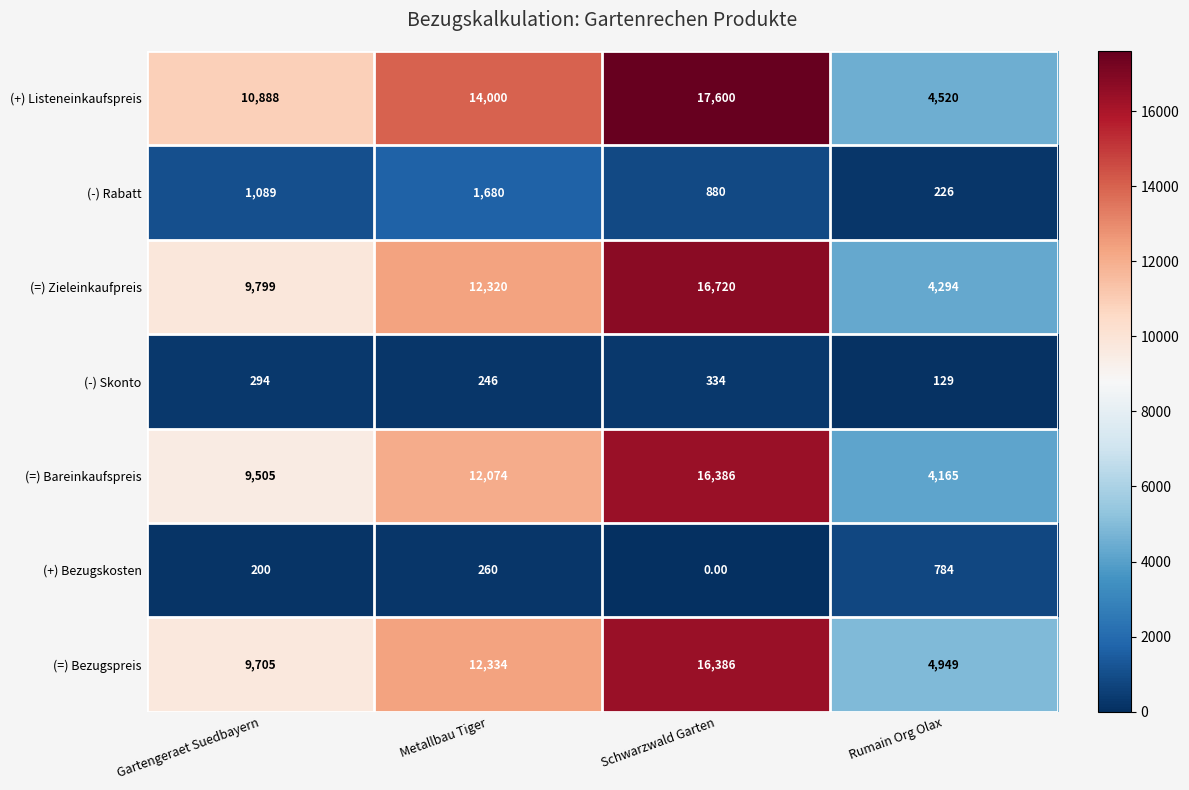

At which category does the chart reach its minimum across all series?

Schwarzwald Garten